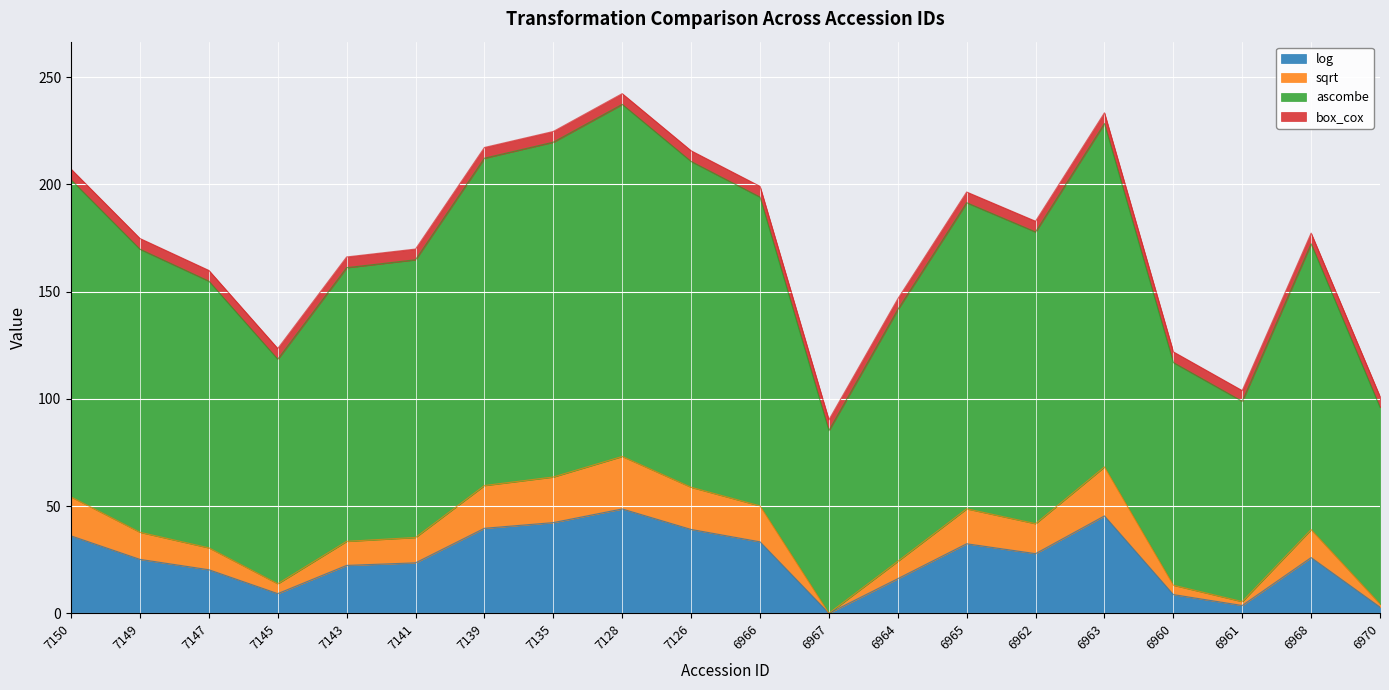

Which category has the highest value in the sqrt series?

7128